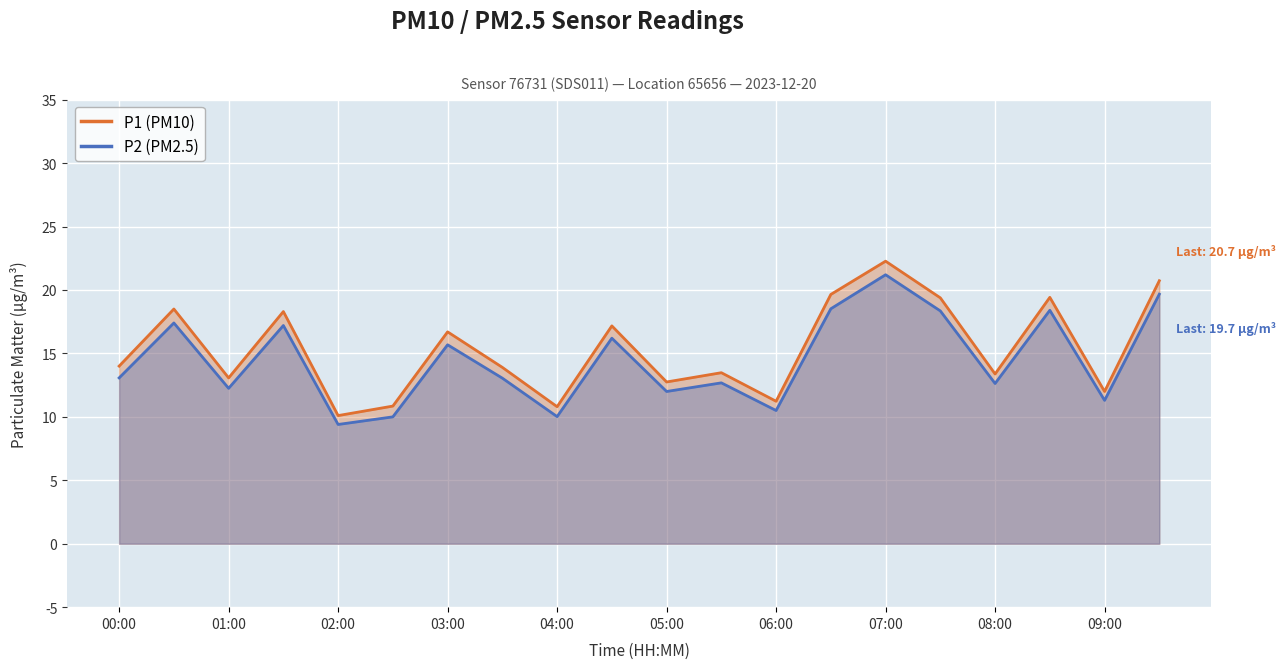

What is the difference between the maximum and minimum values in the P1 line series?

12.2